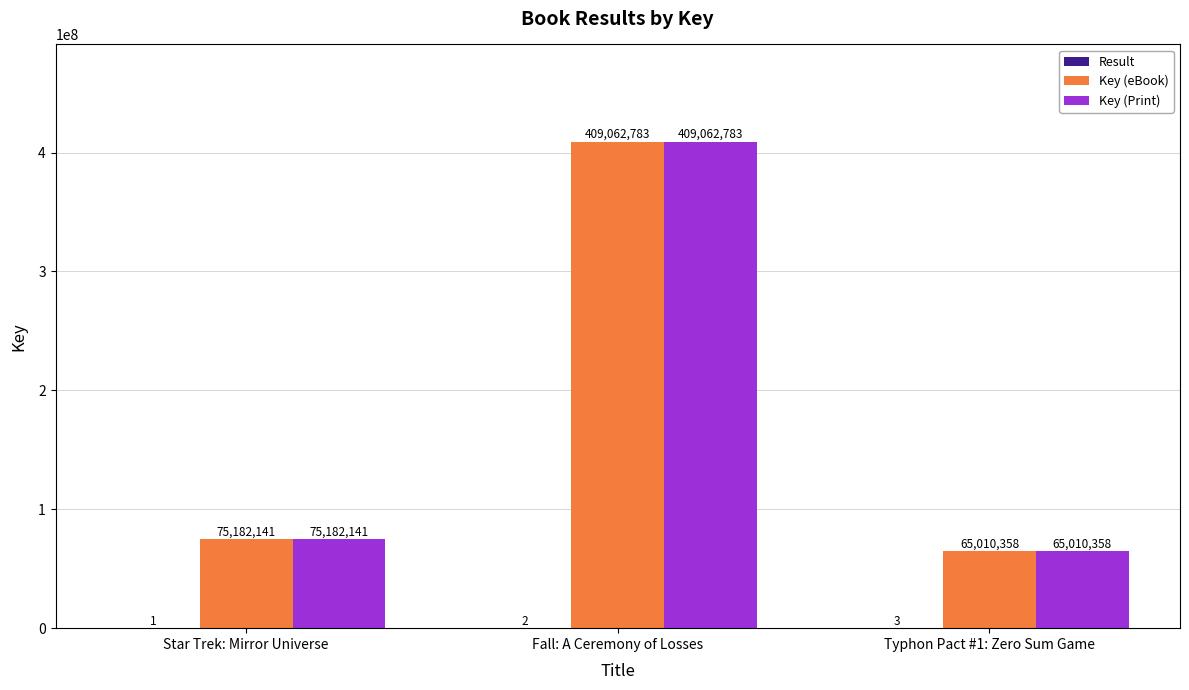

True or false: Key (Print) has a value of 43078786 at Star Trek: Mirror Universe.

False